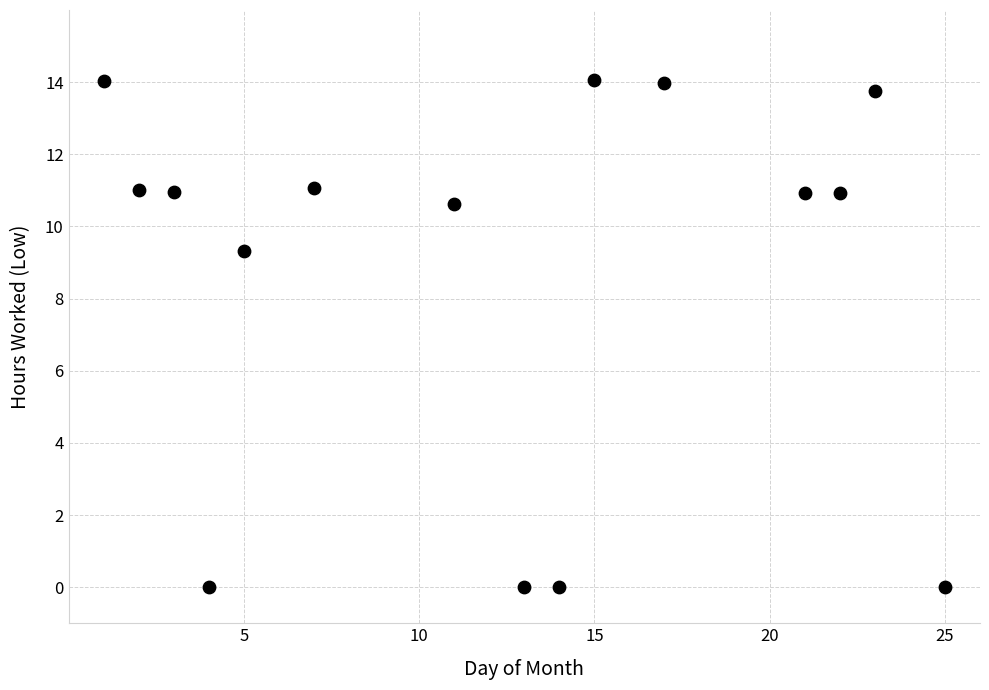

What is the range of X values (max minus min)?

24.0